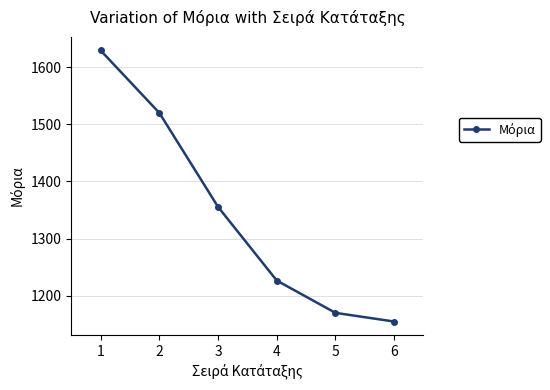

What is the difference between the second highest and minimum values?

365.2